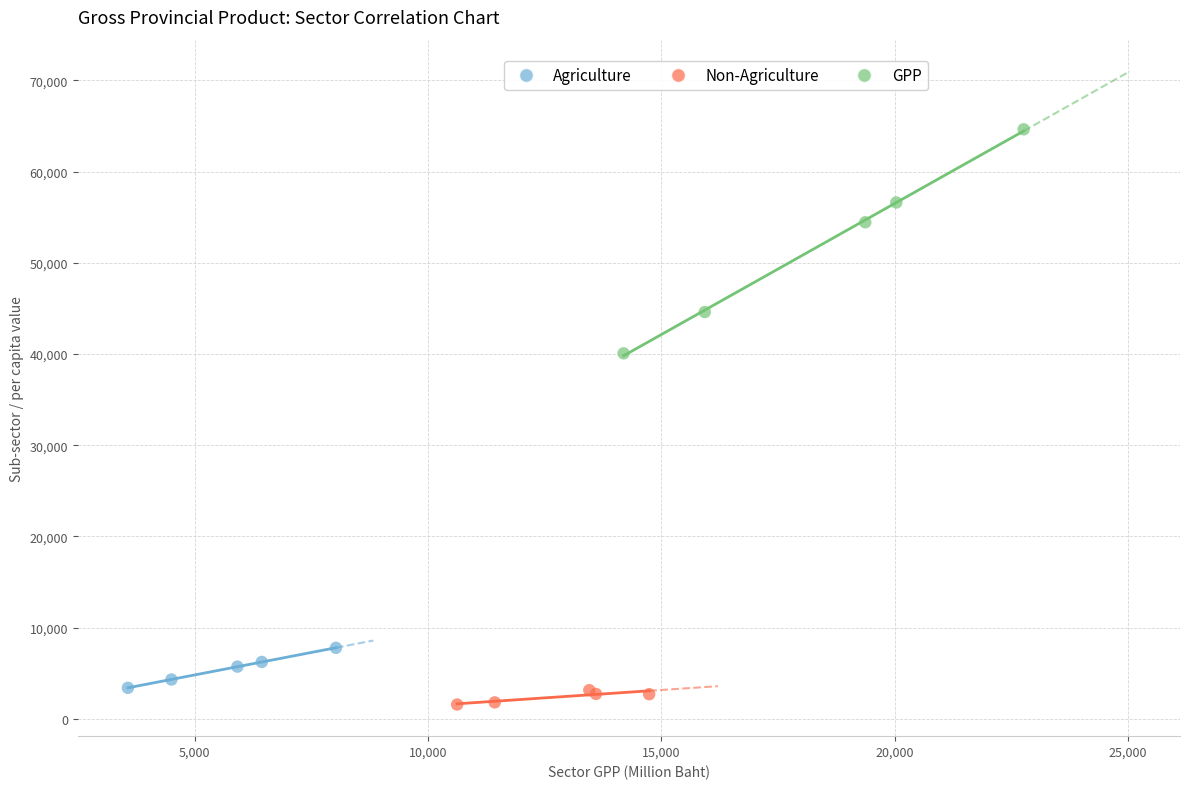

Which series has the widest spread of Y values?

GPP